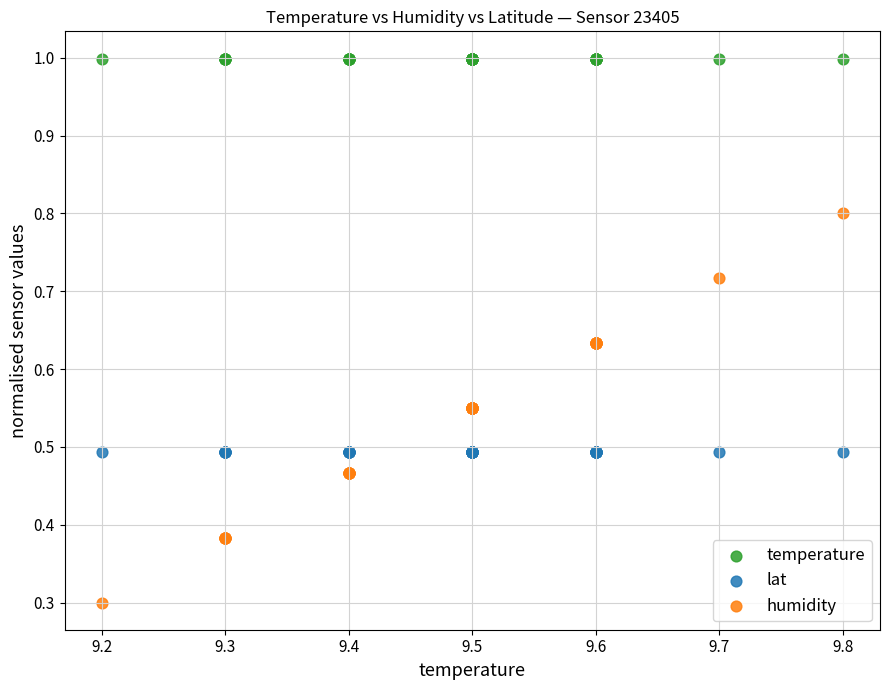

What are all the series names shown in the legend?

temperature, lat, humidity